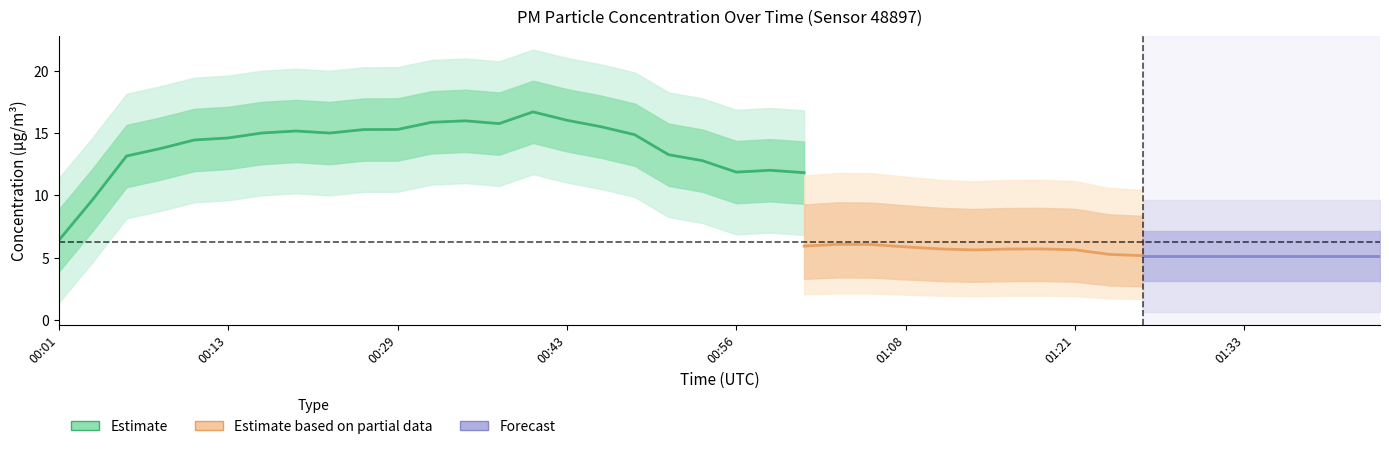

True or false: P1 and P2 intersect in this chart.

False